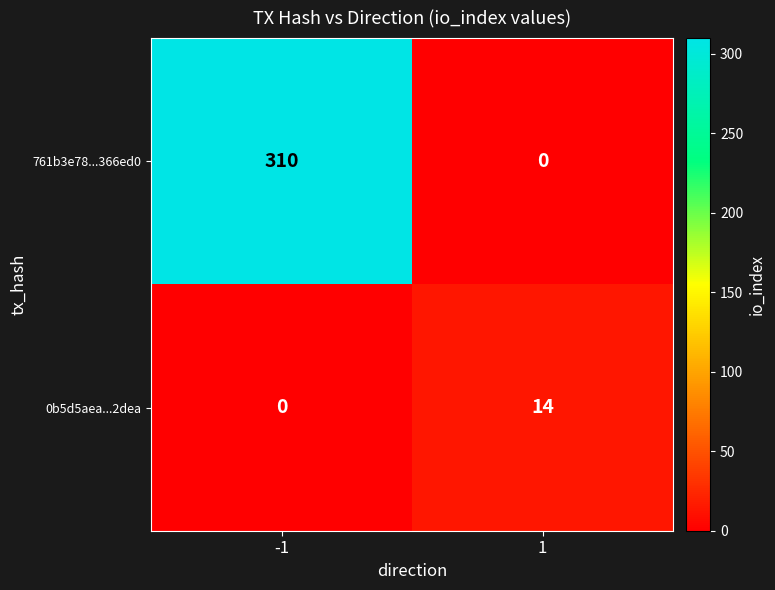

How many categories are shown in the chart?

2